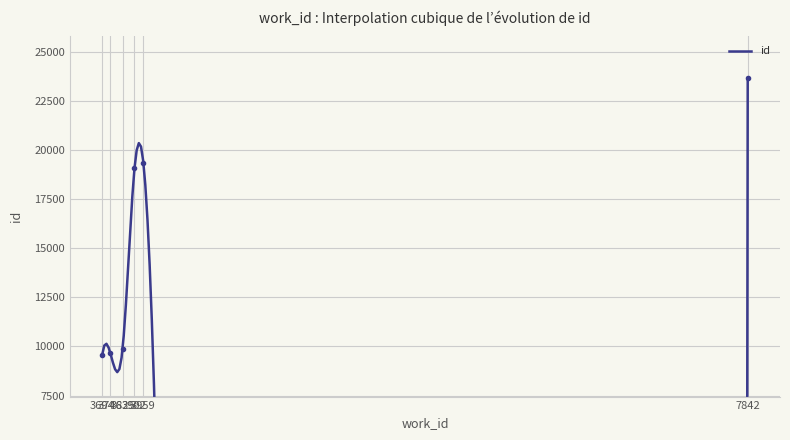

Rank the categories by value from lowest to highest.

3694, 3746, 3825, 3902, 3959, 7842